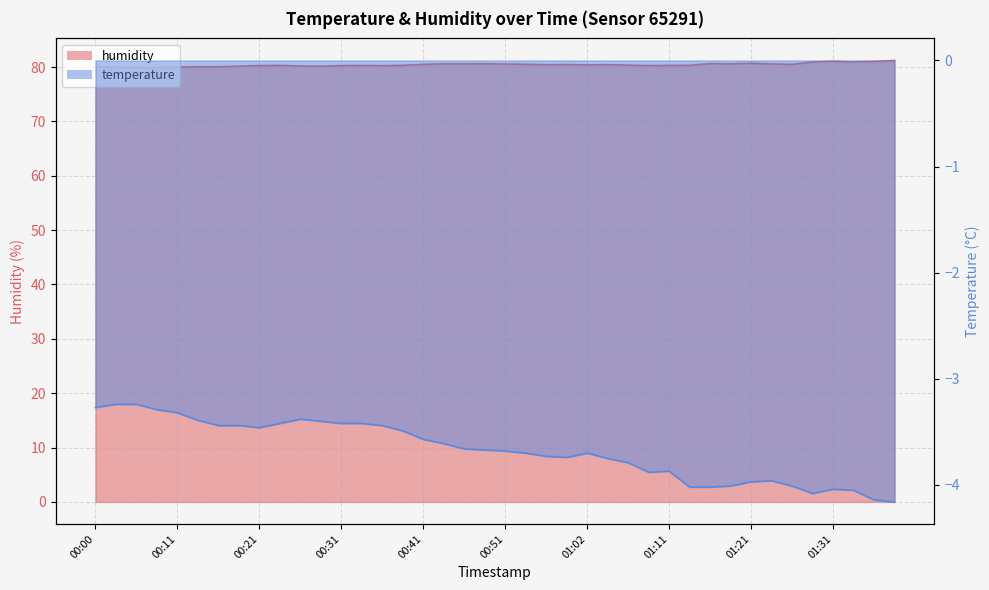

What is the difference between the maximum and second lowest values in the humidity series?

1.3